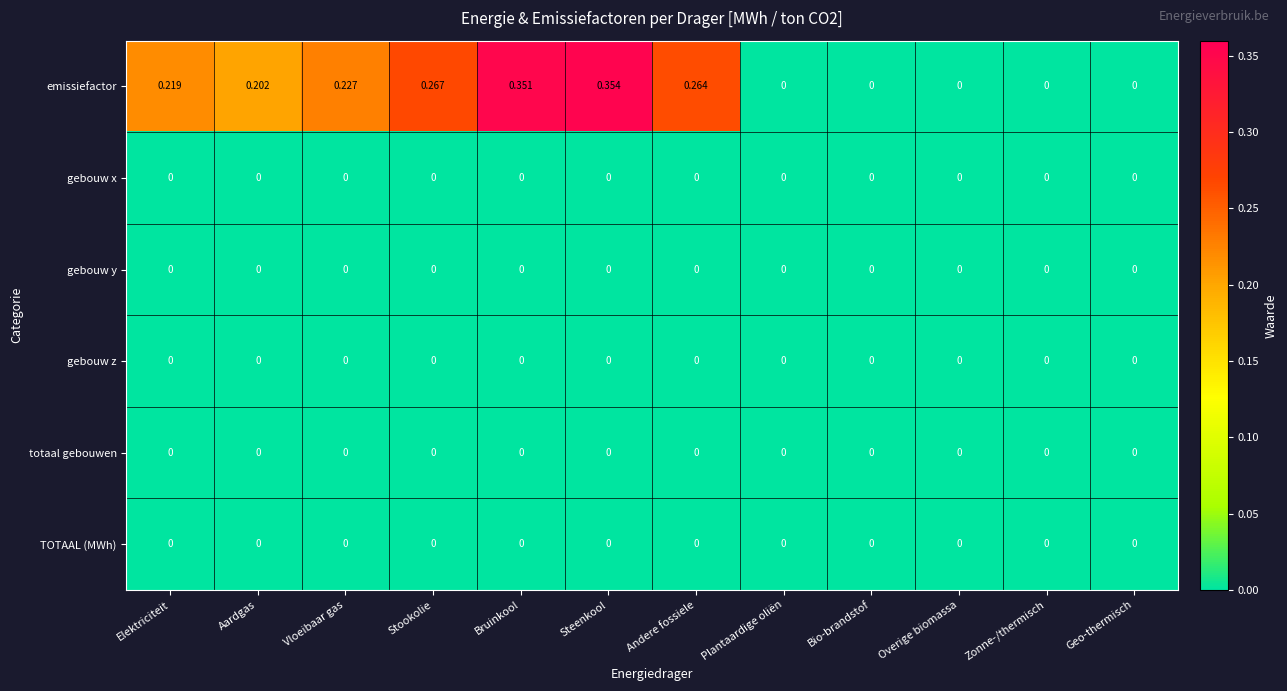

Is the value of TOTAAL (MWh) at Steenkool greater than the value of emissiefactor at Steenkool?

No